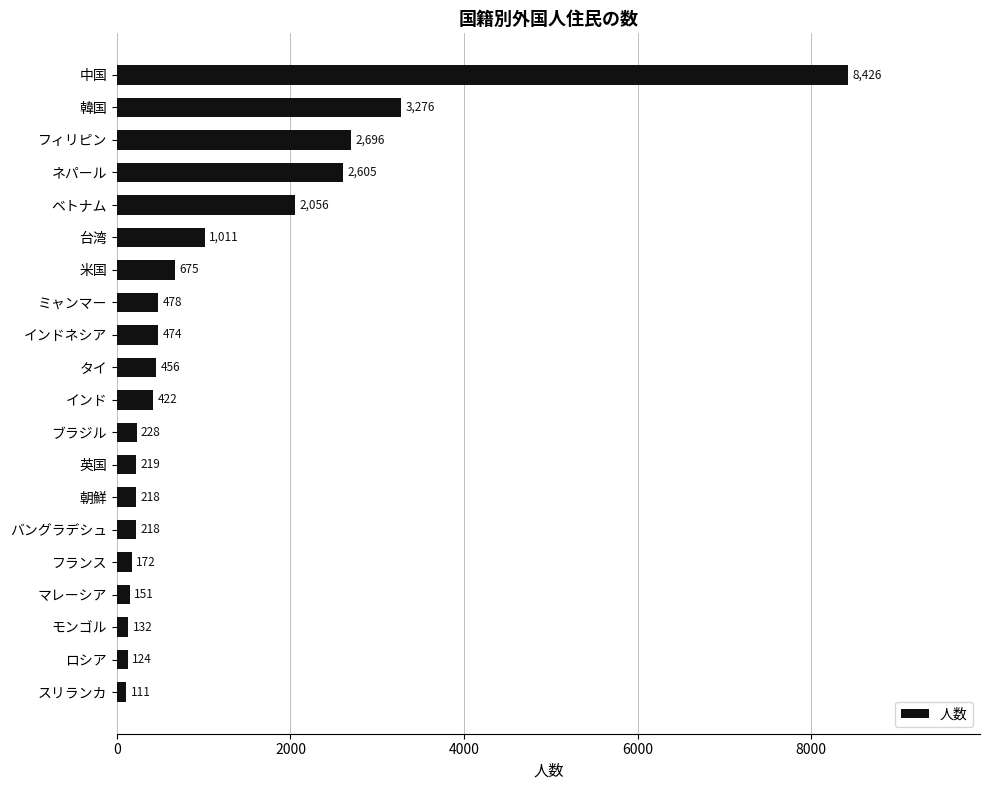

What is the difference between the values at モンゴル and ベトナム?

1924